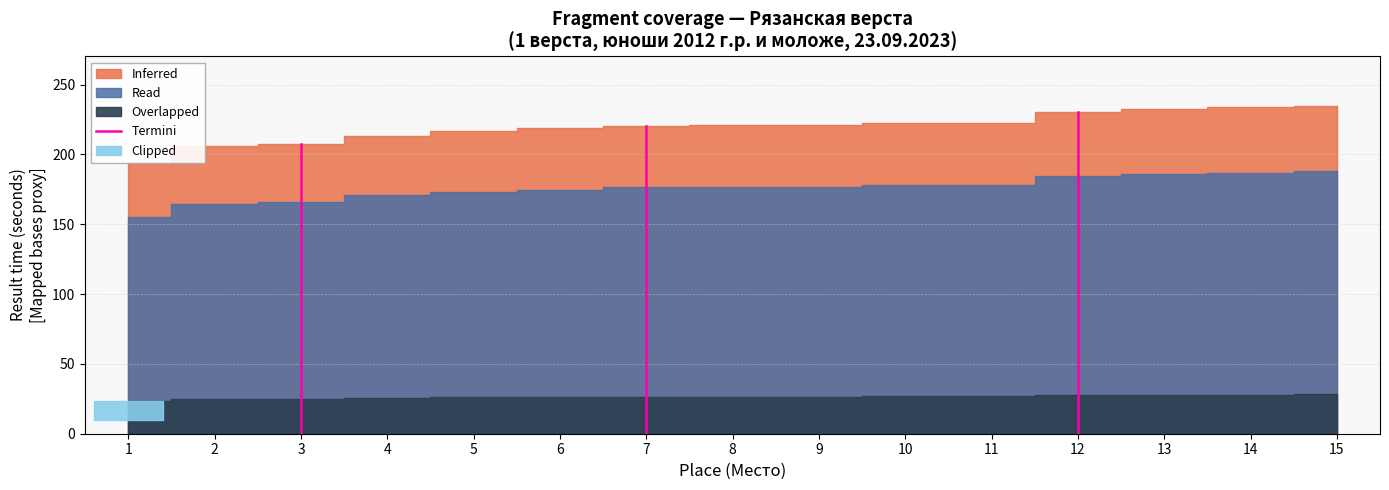

What is the difference between the values at 2 and 1?

0.8